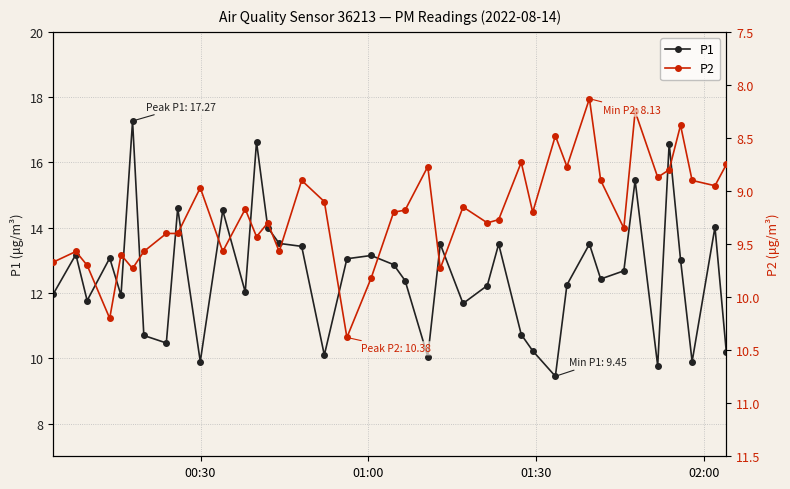

What is the value of the P1 point at the 22nd from the left?

10.1